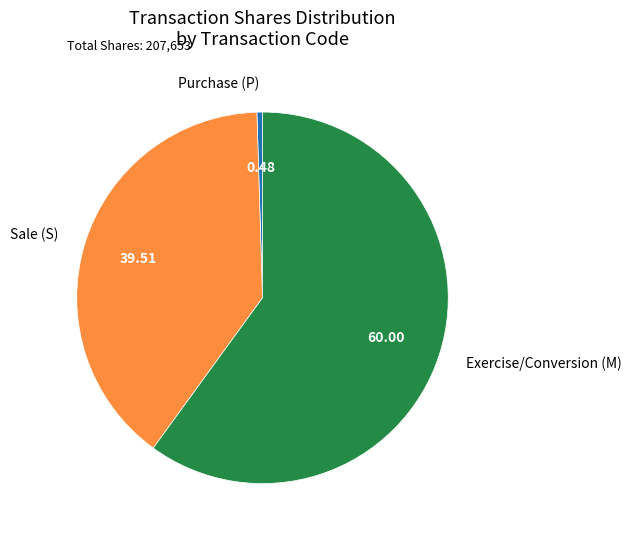

Is there any slice that represents more than half of the pie?

Yes